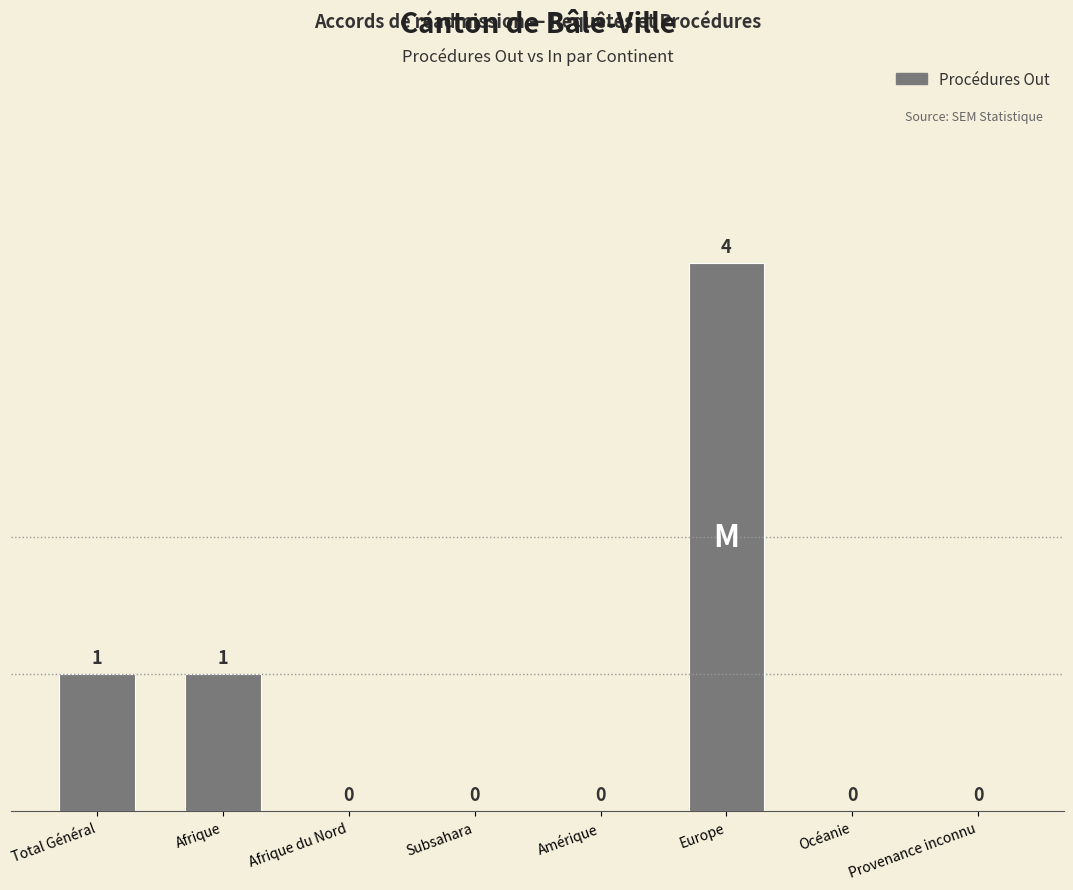

What is the greatest value displayed?

4